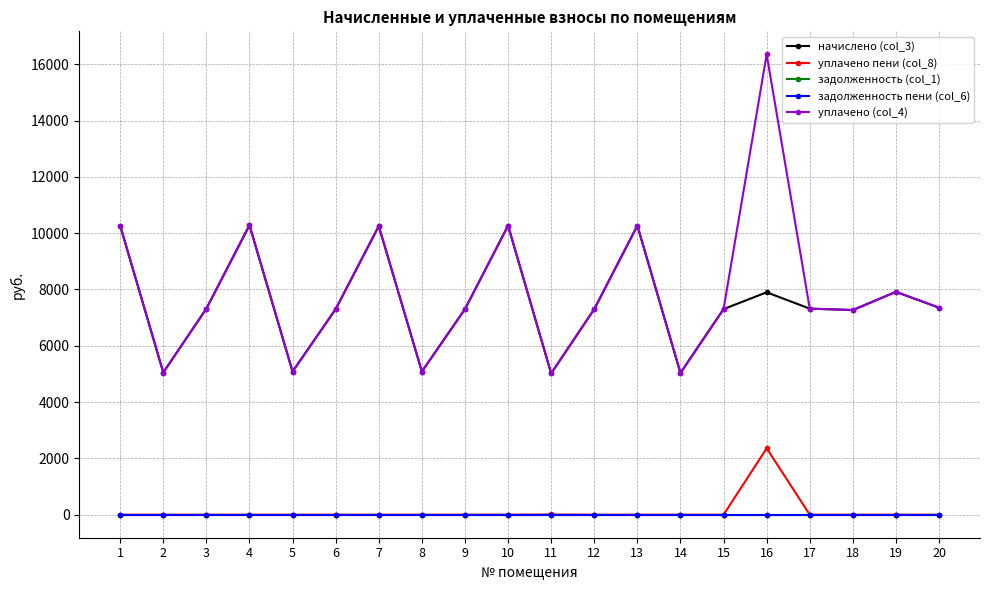

Which series has the largest total across all categories?

уплачено (col_4)